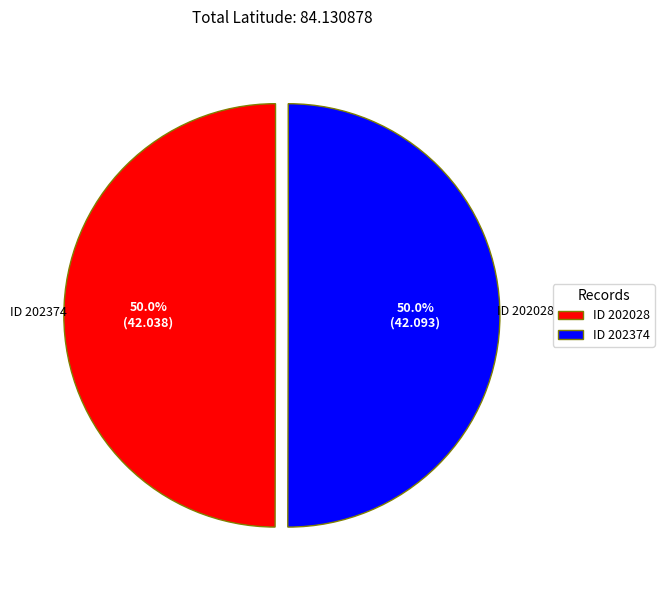

Approximately how many times larger is the value at ID 202028 compared to ID 202374?

1.0